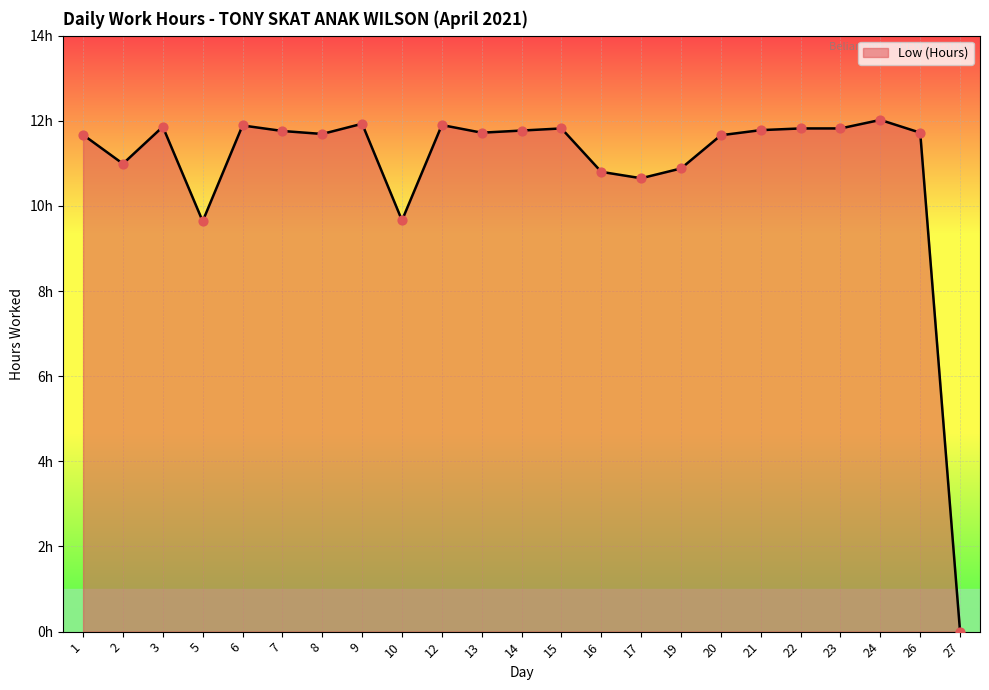

Does the chart have visible grid lines?

Yes